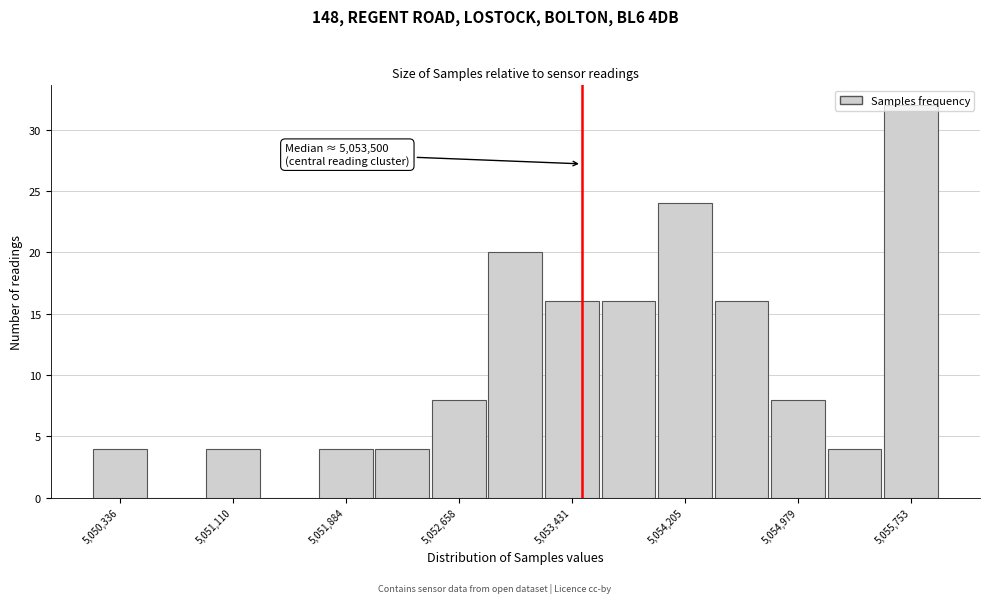

Read against the x-axis, roughly where is the centre of the tallest bar?

5055800